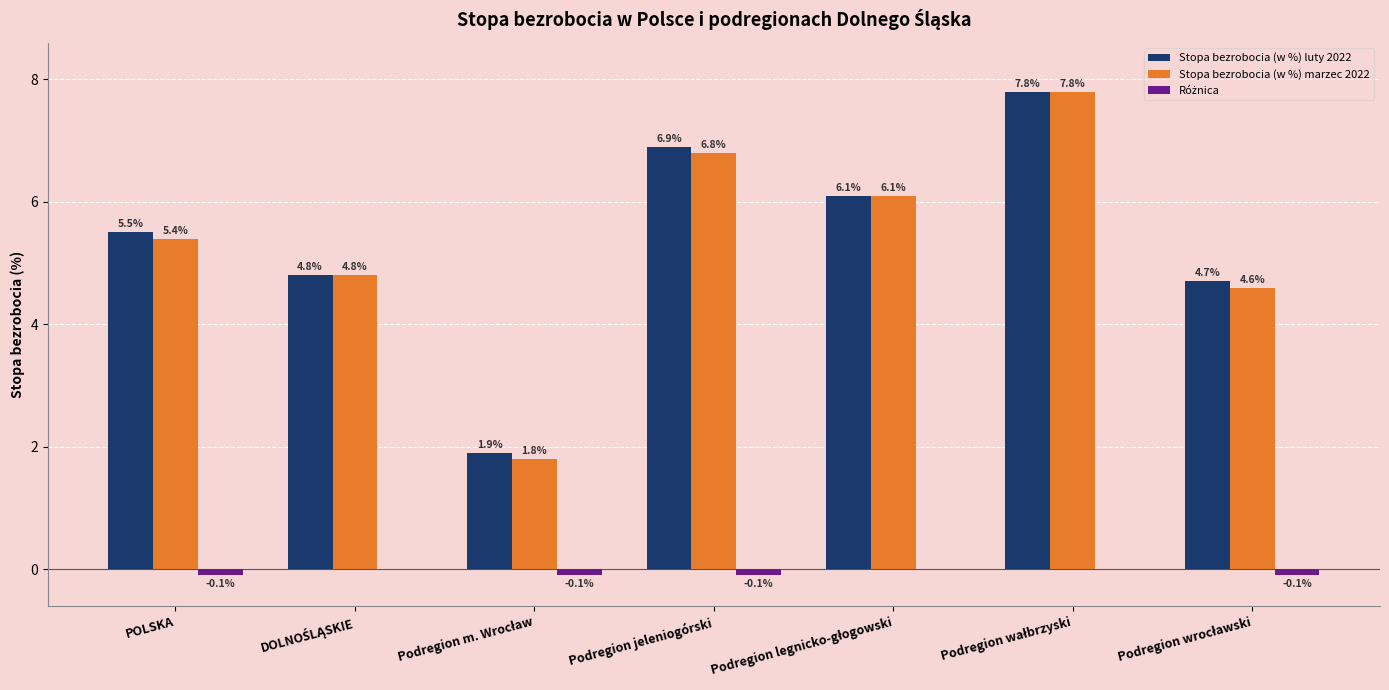

Where does the Stopa bezrobocia (w %) marzec 2022 series first go above 5?

POLSKA